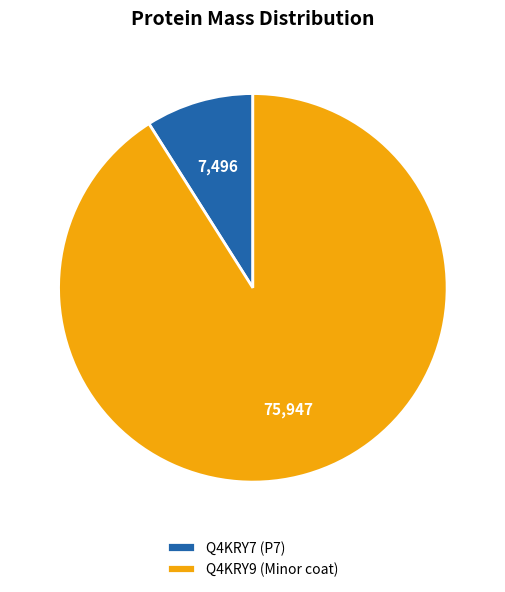

Approximately how many times larger is the value at Q4KRY9 (Minor coat) compared to Q4KRY7 (P7)?

10.1